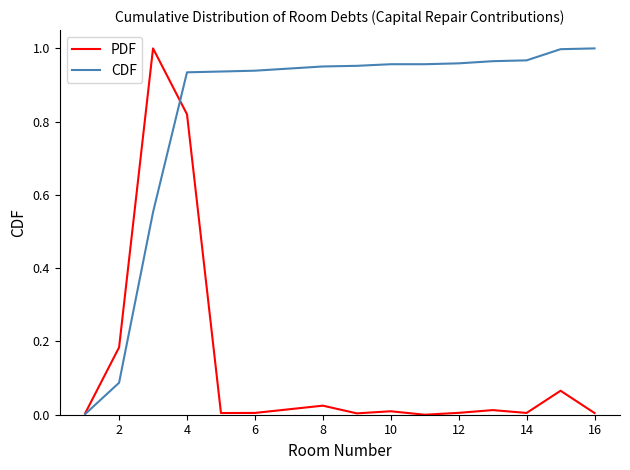

What are all the series names shown in the legend?

PDF, CDF